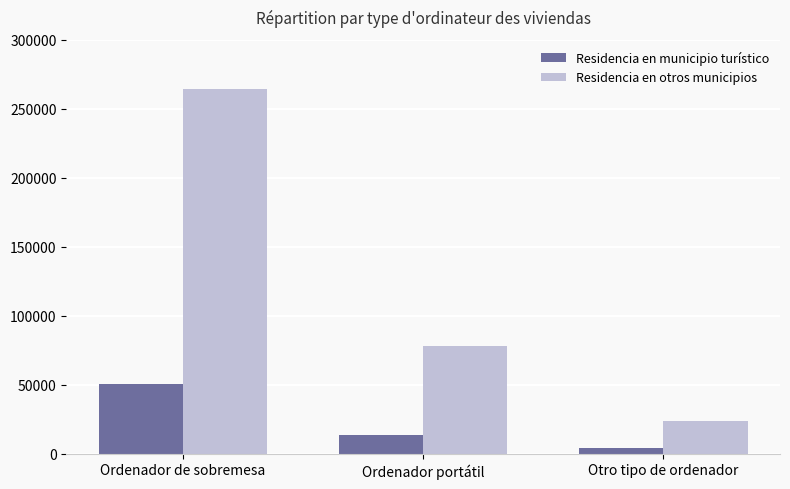

Count the Residencia en municipio turístico values in the range 4479 to 50877.

3